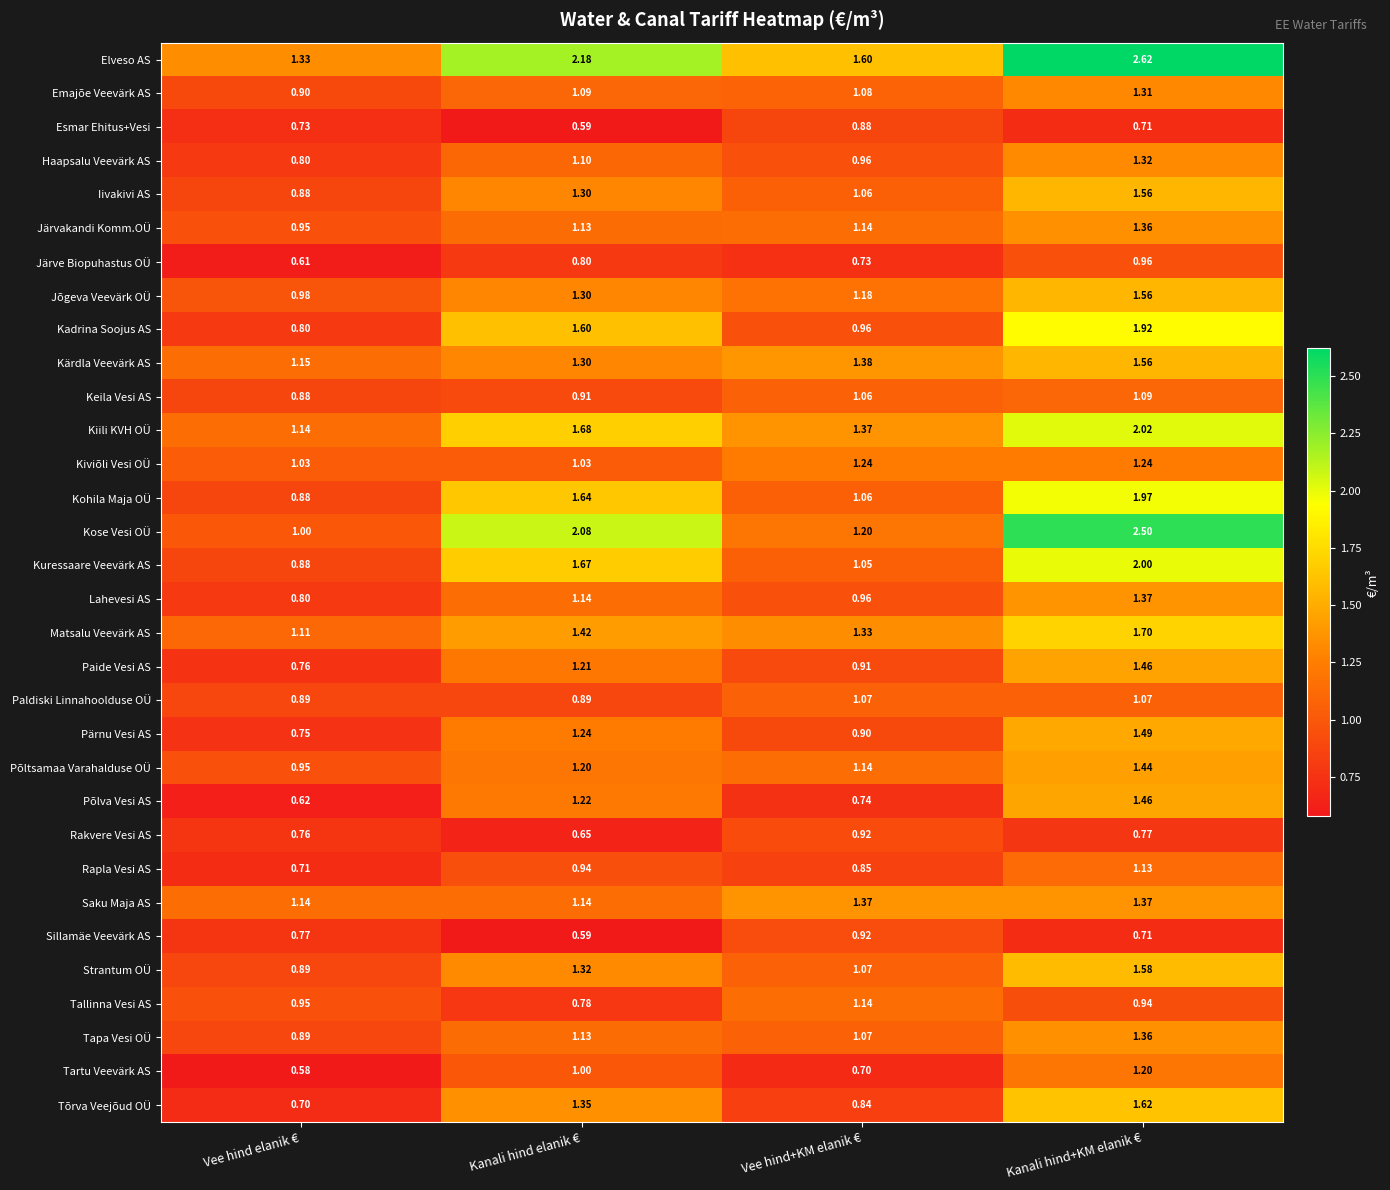

What is the difference between the highest and lowest values at Vee hind+KM elanik €?

0.9